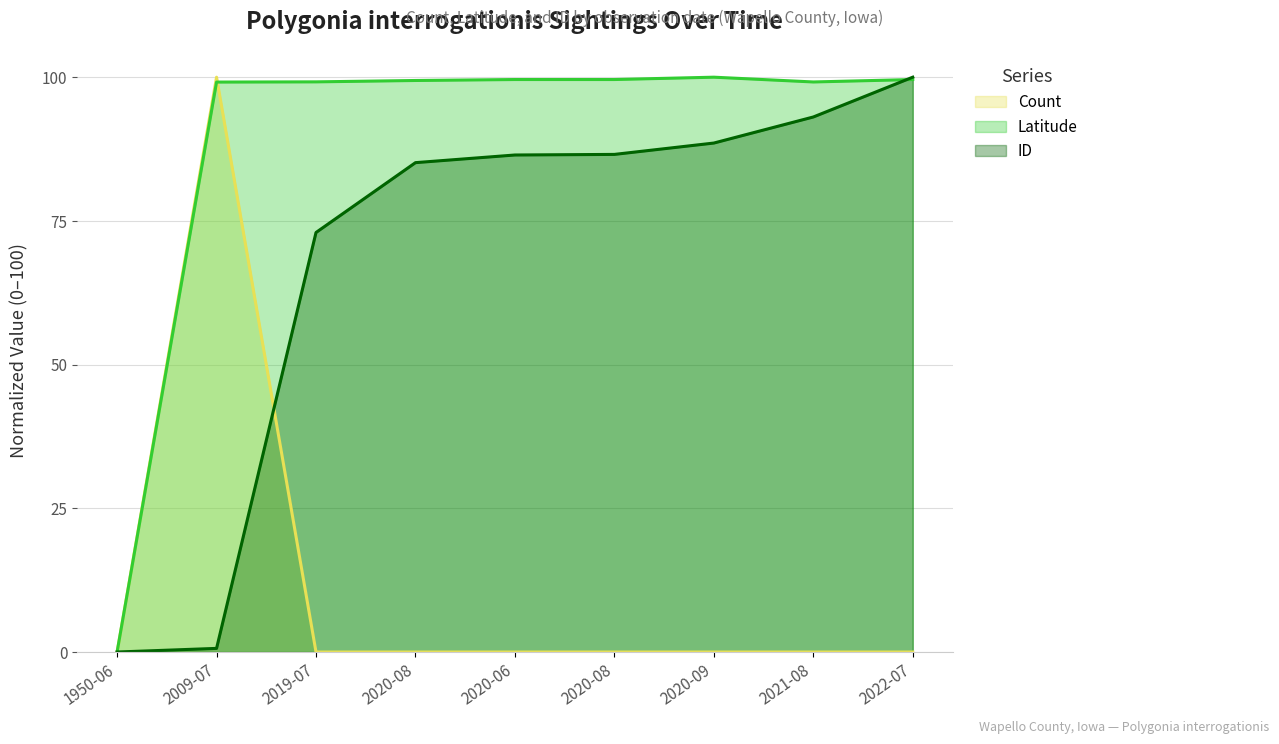

What are all the series names shown in the legend?

Count, Latitude, ID